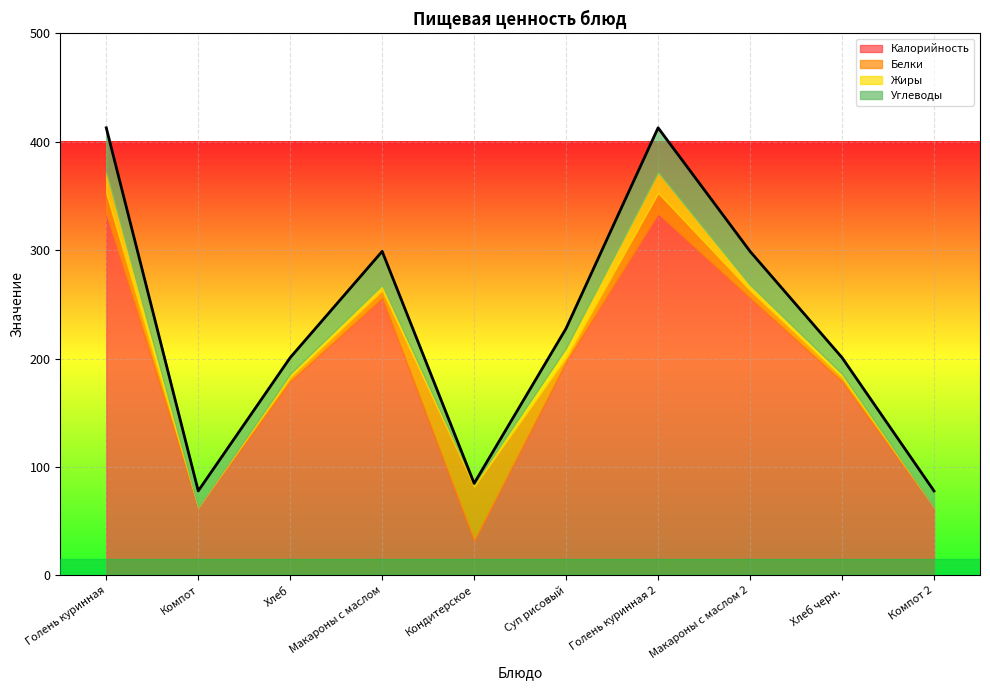

At which category is the sum across all series the highest?

Голень куринная